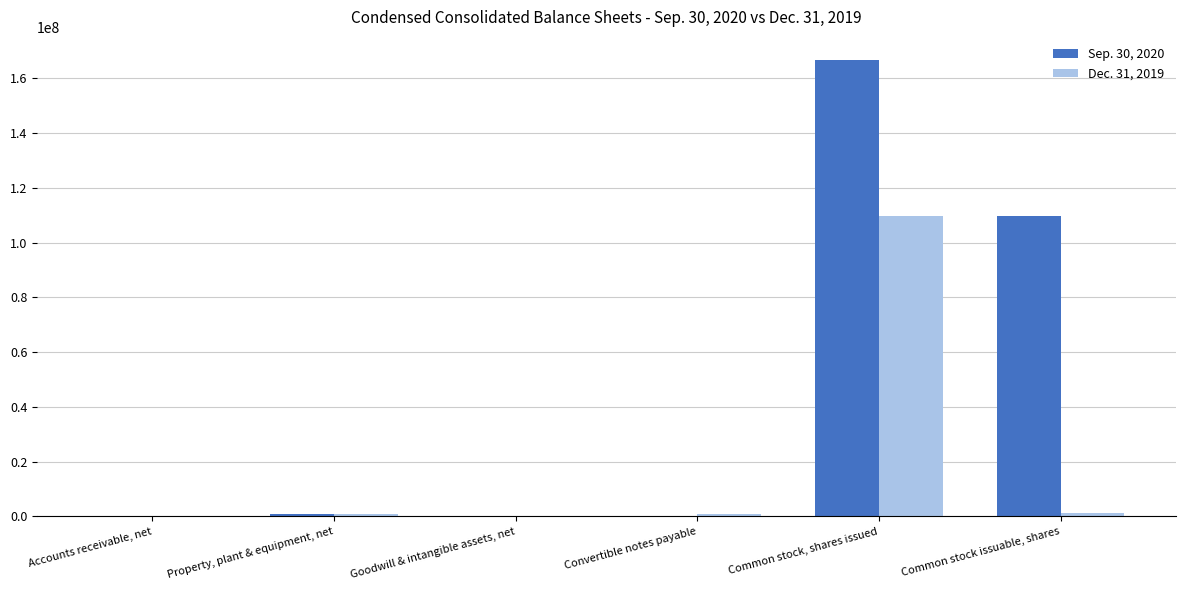

True or false: Sep. 30, 2020 has a value of 79745529 at Common stock, shares issued.

False